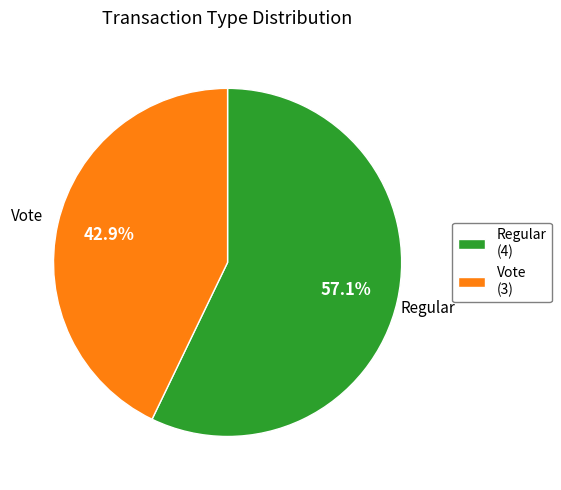

True or false: Regular accounts for 57% of the total.

True